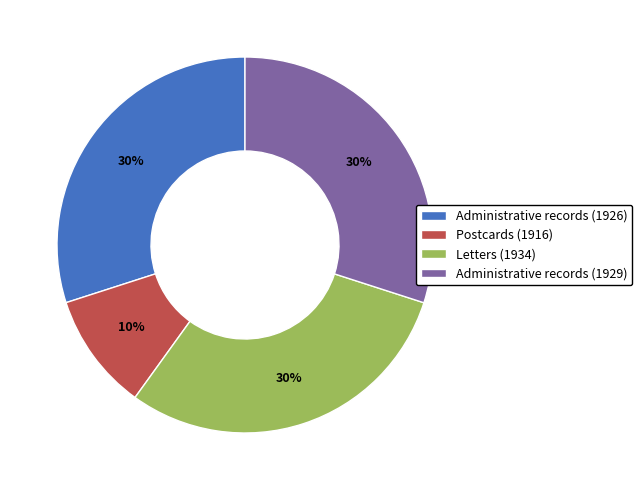

Is the sum of Administrative records (1926) and Administrative records (1929) greater than half?

Yes